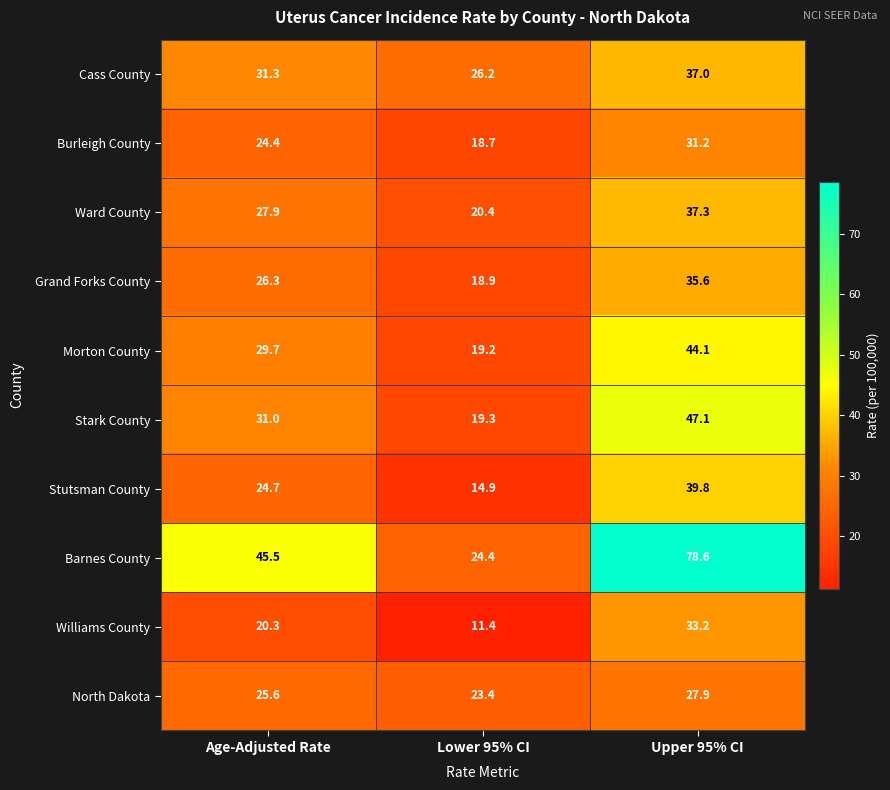

Which series has the largest range (max minus min)?

Barnes County